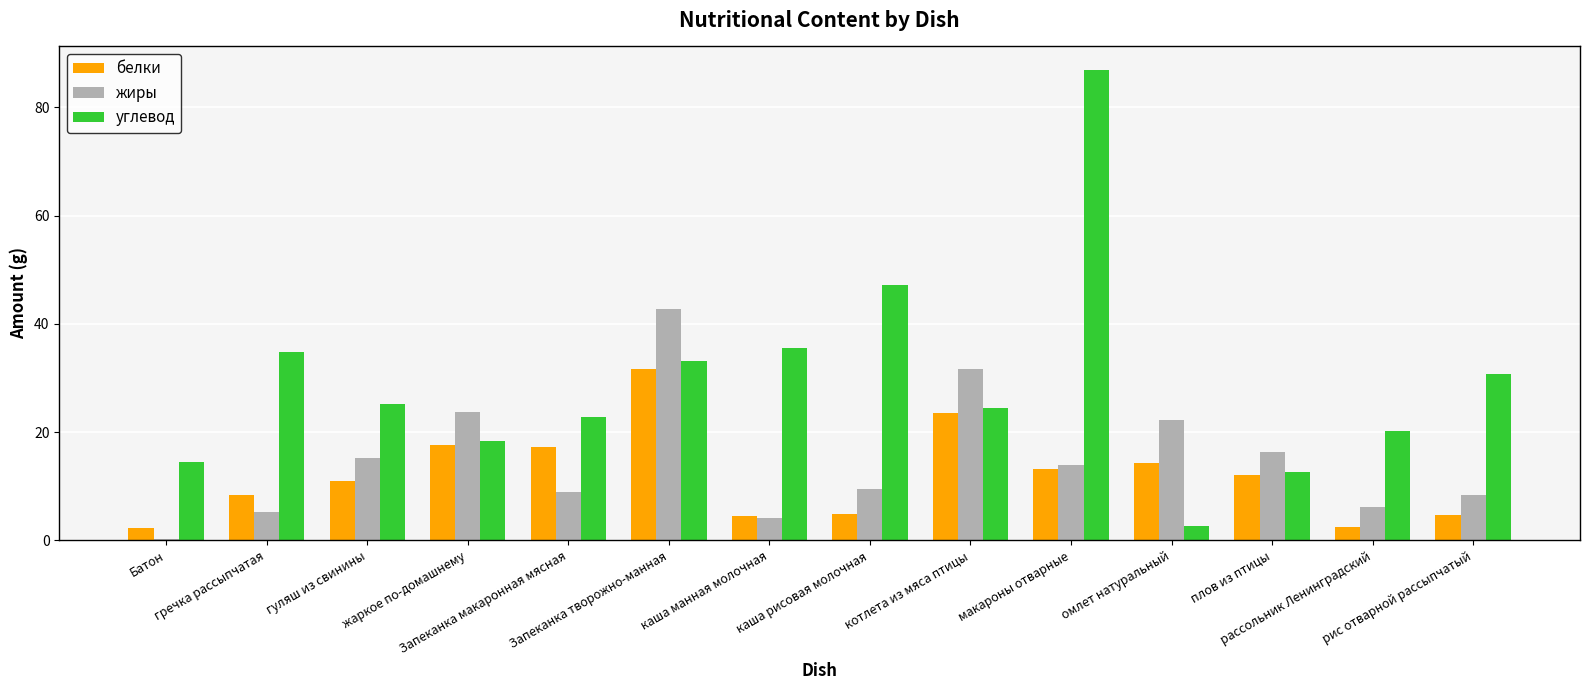

At how many categories does at least one series exceed 36?

3